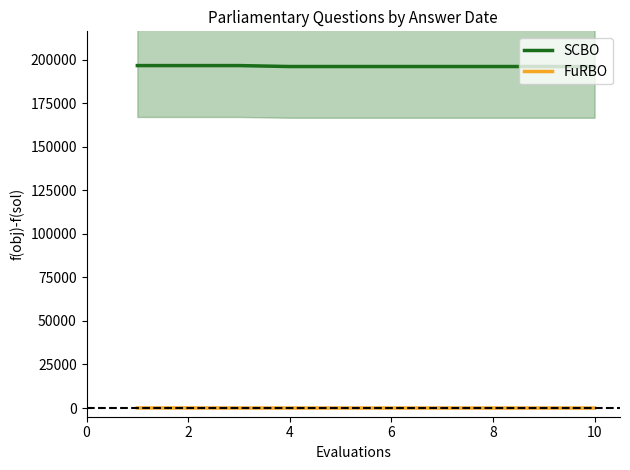

True or false: FuRBO and SCBO intersect in this chart.

False